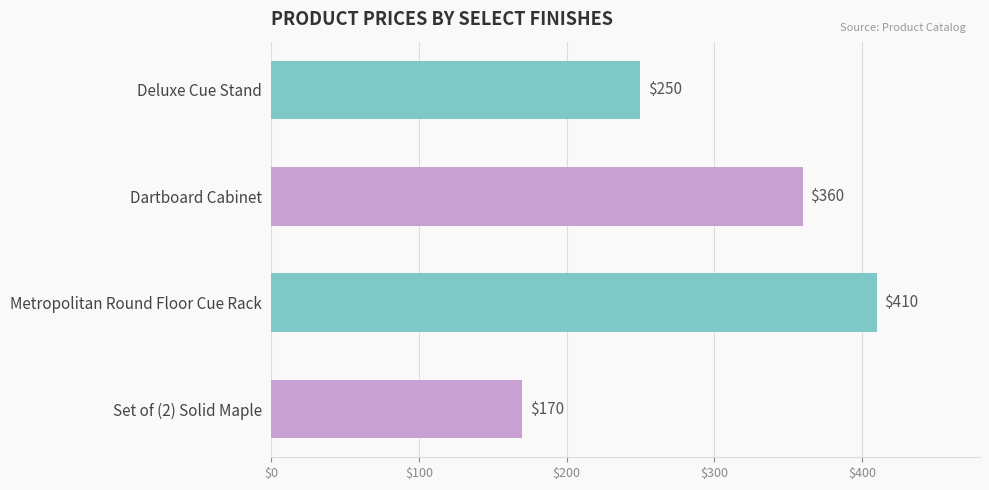

List the labels in order of value, largest first.

Metropolitan Round Floor Cue Rack, Dartboard Cabinet, Deluxe Cue Stand, Set of (2) Solid Maple